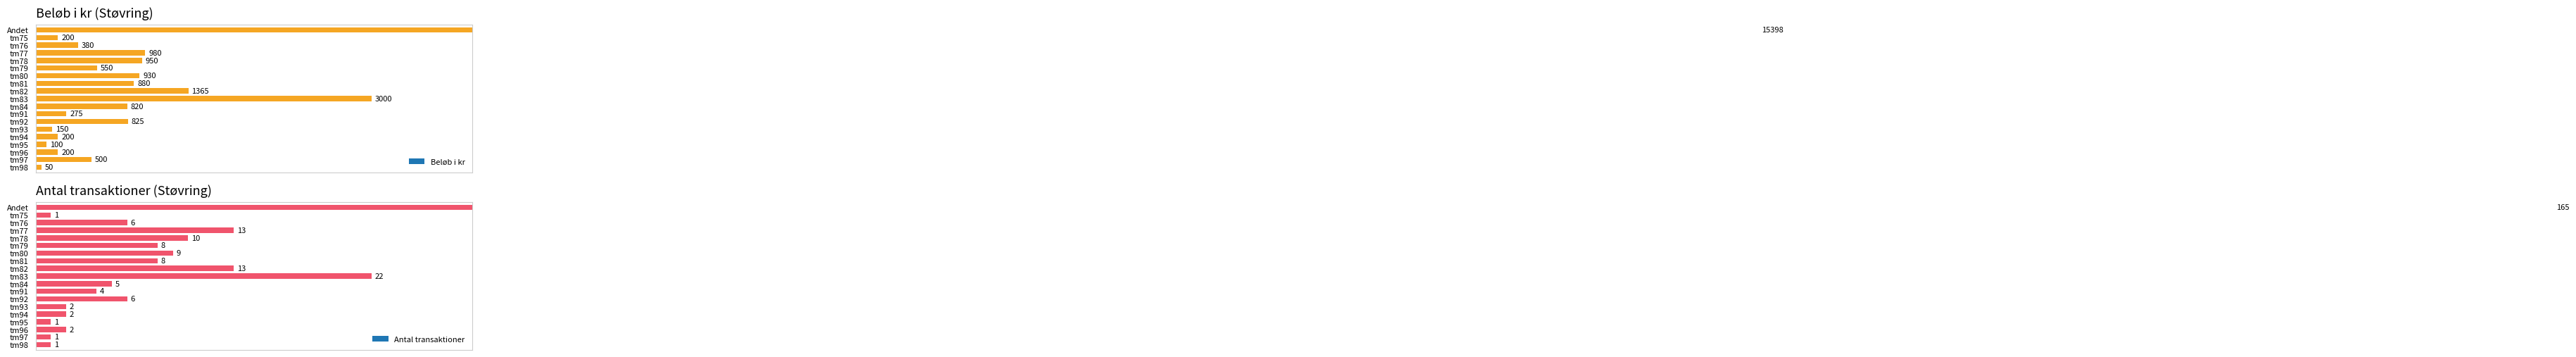

What are all the series names shown in the legend?

Beløb i kr, Antal transaktioner